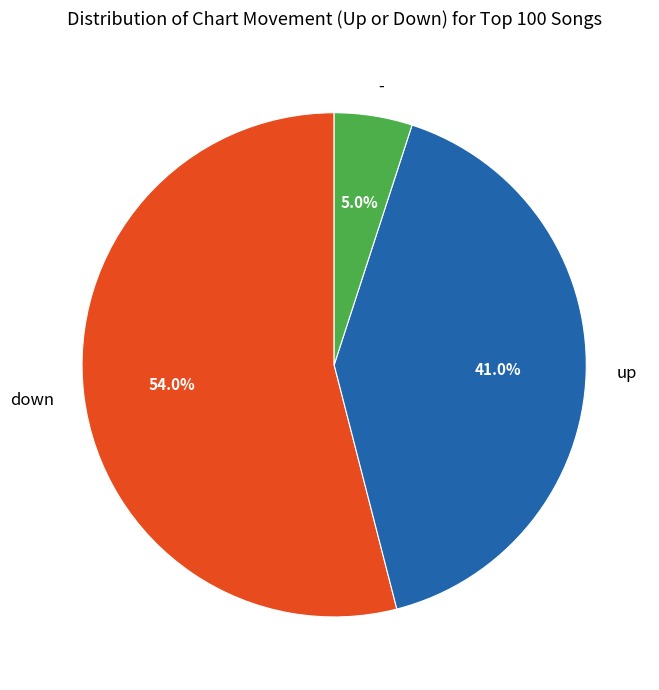

Is it true that down is 54% of the pie?

True